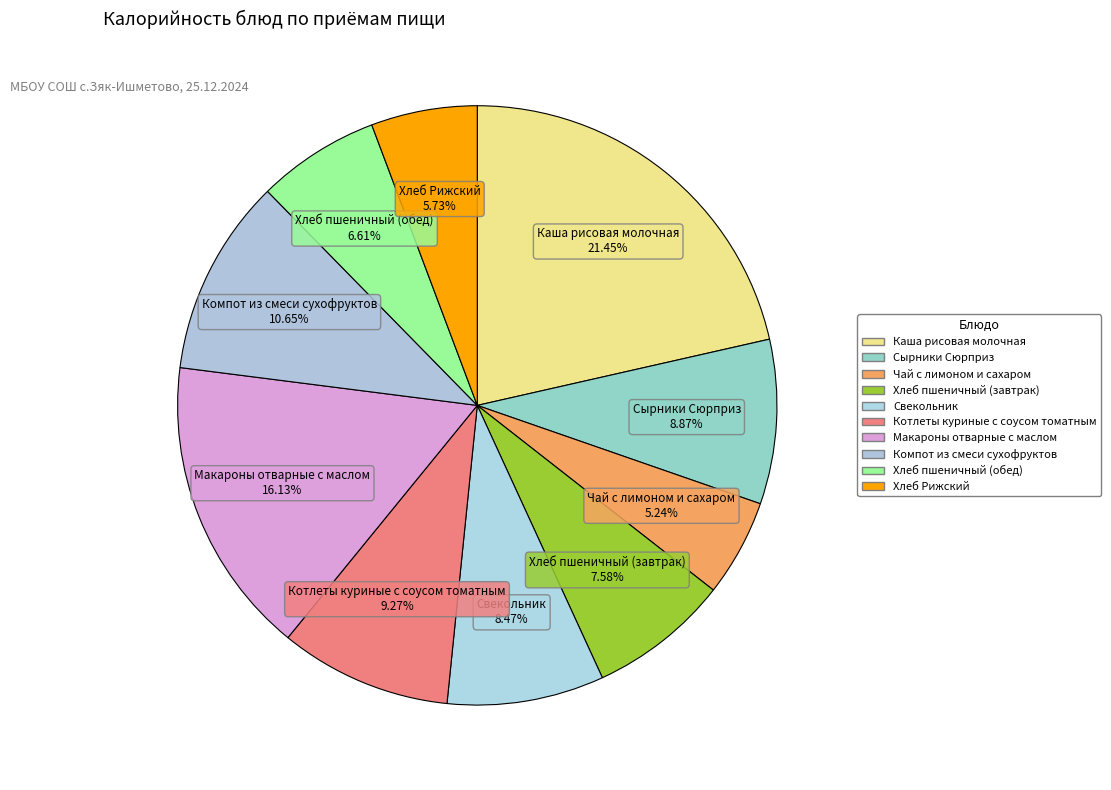

How many segments does this pie chart have?

10